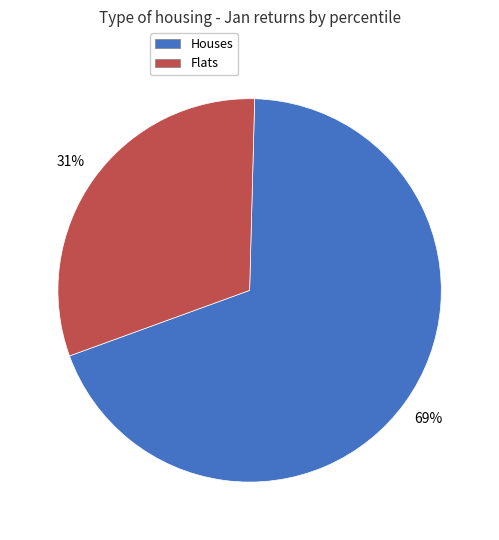

Is there any slice that represents more than half of the pie?

Yes